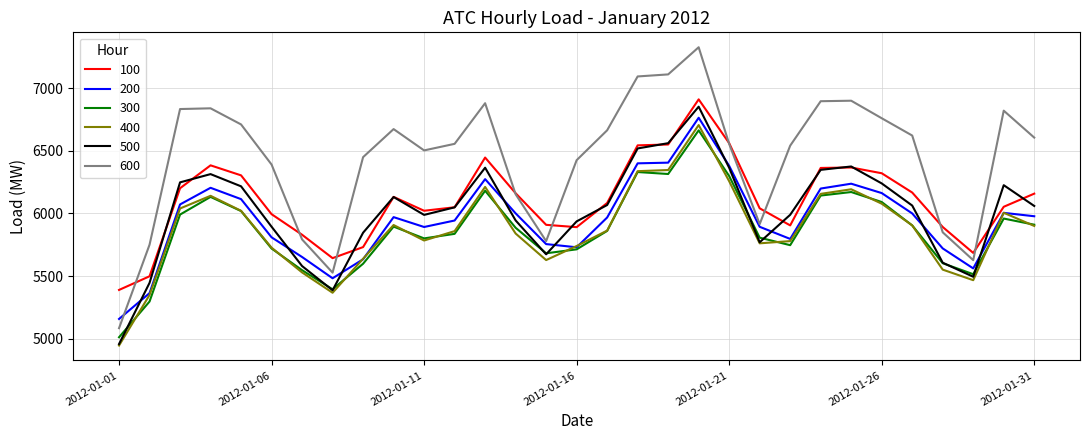

What is the minimum value for 200?

5157.8